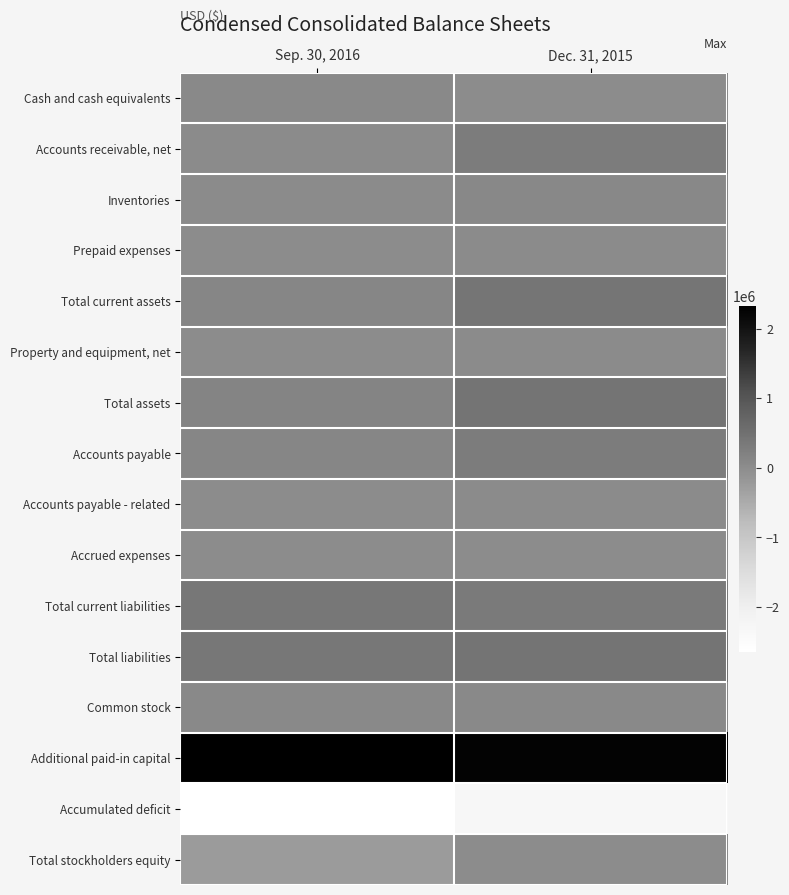

Reading left to right, transcribe all the data shown in this chart.

Cash and cash equivalents: Sep. 30, 2016=61734	Dec. 31, 2015=8157
Accounts receivable, net: Sep. 30, 2016=22328	Dec. 31, 2015=298011
Inventories: Sep. 30, 2016=31591	Dec. 31, 2015=81209
Prepaid expenses: Sep. 30, 2016=5224	Dec. 31, 2015=18828
Total current assets: Sep. 30, 2016=120877	Dec. 31, 2015=406205
Property and equipment, net: Sep. 30, 2016=12432	Dec. 31, 2015=24978
Total assets: Sep. 30, 2016=137131	Dec. 31, 2015=435005
Accounts payable: Sep. 30, 2016=113966	Dec. 31, 2015=295579
Accounts payable - related: Sep. 30, 2016=8598	Dec. 31, 2015=22202
Accrued expenses: Sep. 30, 2016=14437	Dec. 31, 2015=12267
Total current liabilities: Sep. 30, 2016=383284	Dec. 31, 2015=330048
Total liabilities: Sep. 30, 2016=384108	Dec. 31, 2015=430048
Common stock: Sep. 30, 2016=68908	Dec. 31, 2015=68908
Additional paid-in capital: Sep. 30, 2016=2324843	Dec. 31, 2015=2251093
Accumulated deficit: Sep. 30, 2016=-2640728	Dec. 31, 2015=-2315044
Total stockholders equity: Sep. 30, 2016=-246977	Dec. 31, 2015=4957